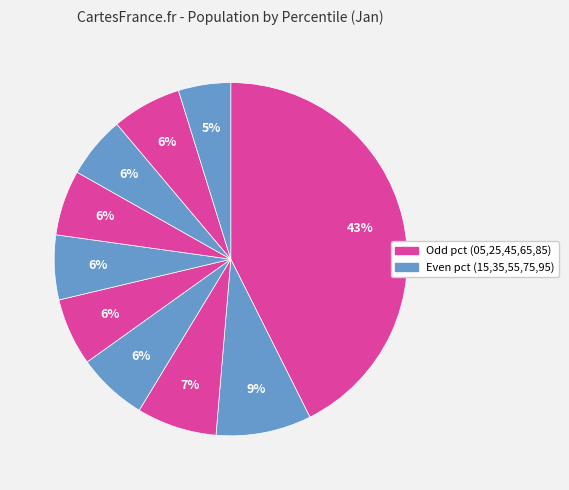

How many slices are in this pie chart?

10